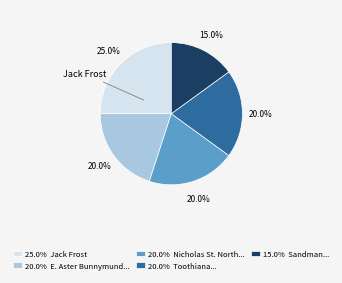

Between 20.0% E. Aster Bunnymund... and 25.0% Jack Frost, which is larger?

25.0% Jack Frost